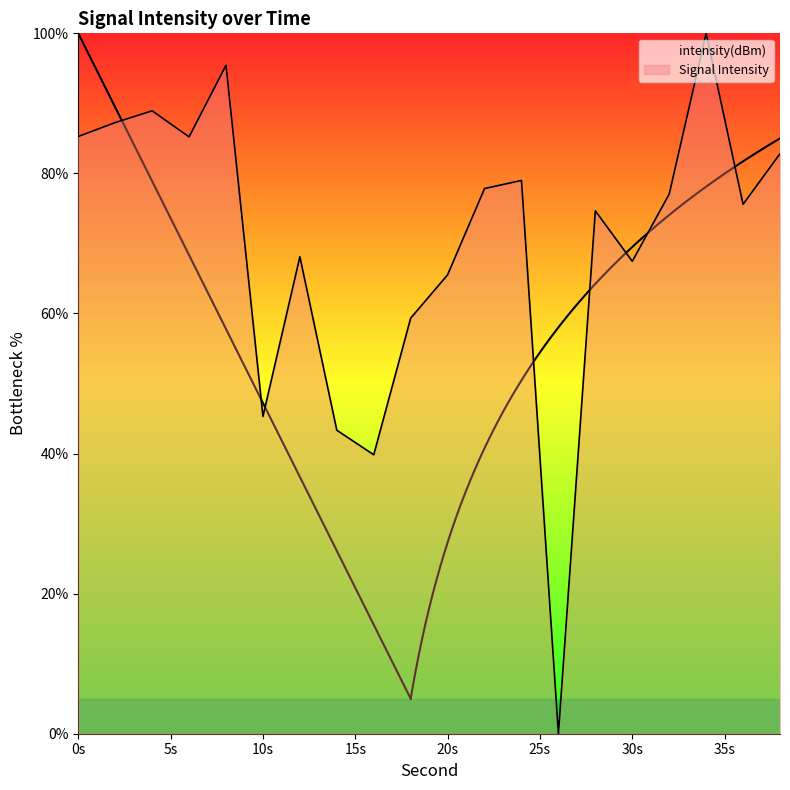

The value at 18 is 104.9. True or false?

False